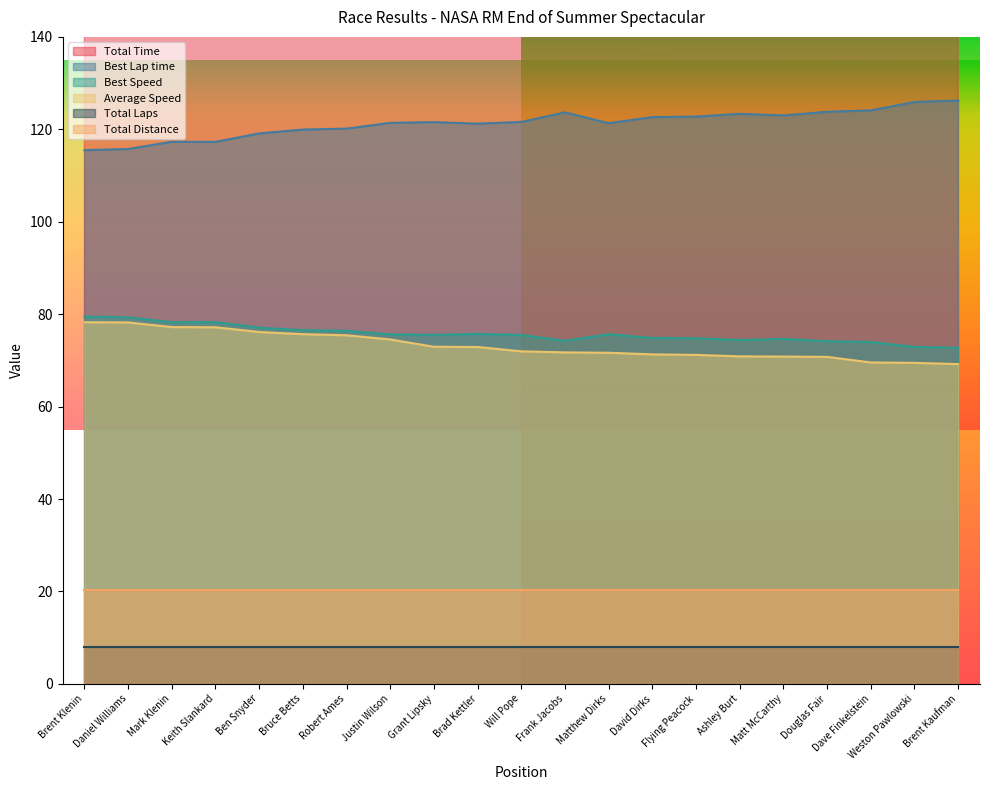

True or false: Average Speed and Best Speed cross at least once.

False